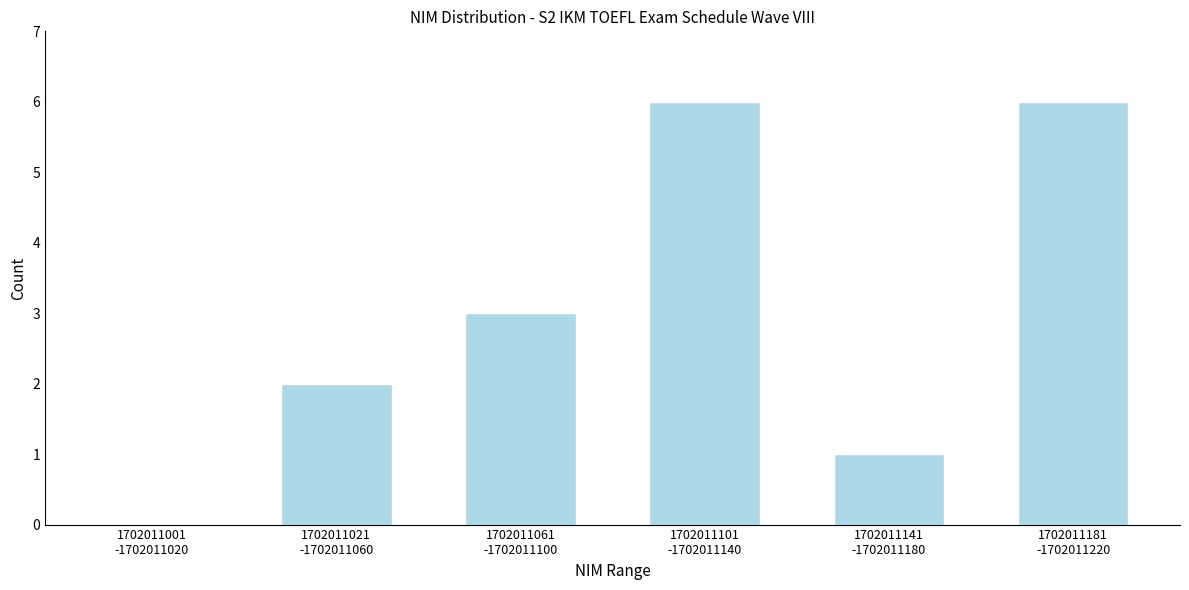

What is the sum of all values?

18